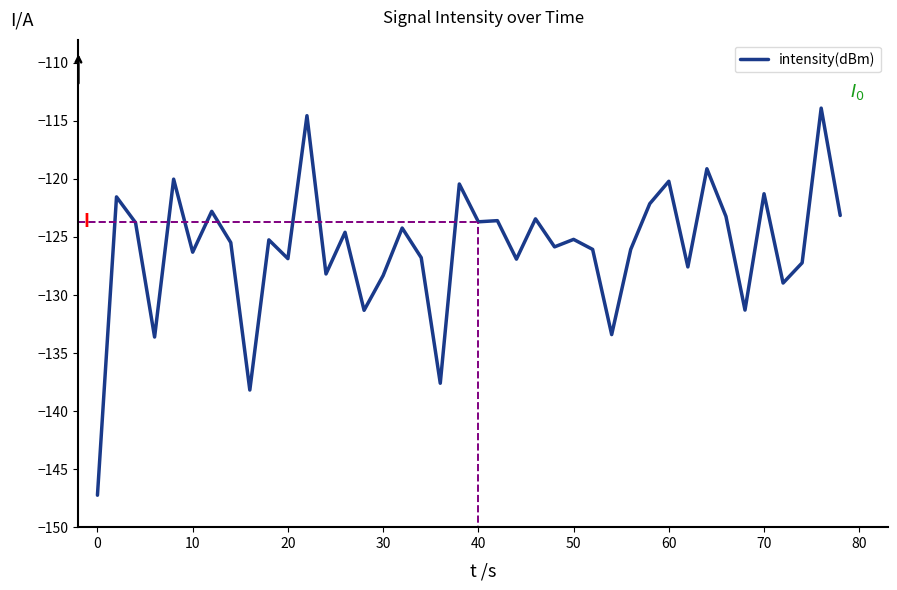

What is the smallest value displayed?

-147.2